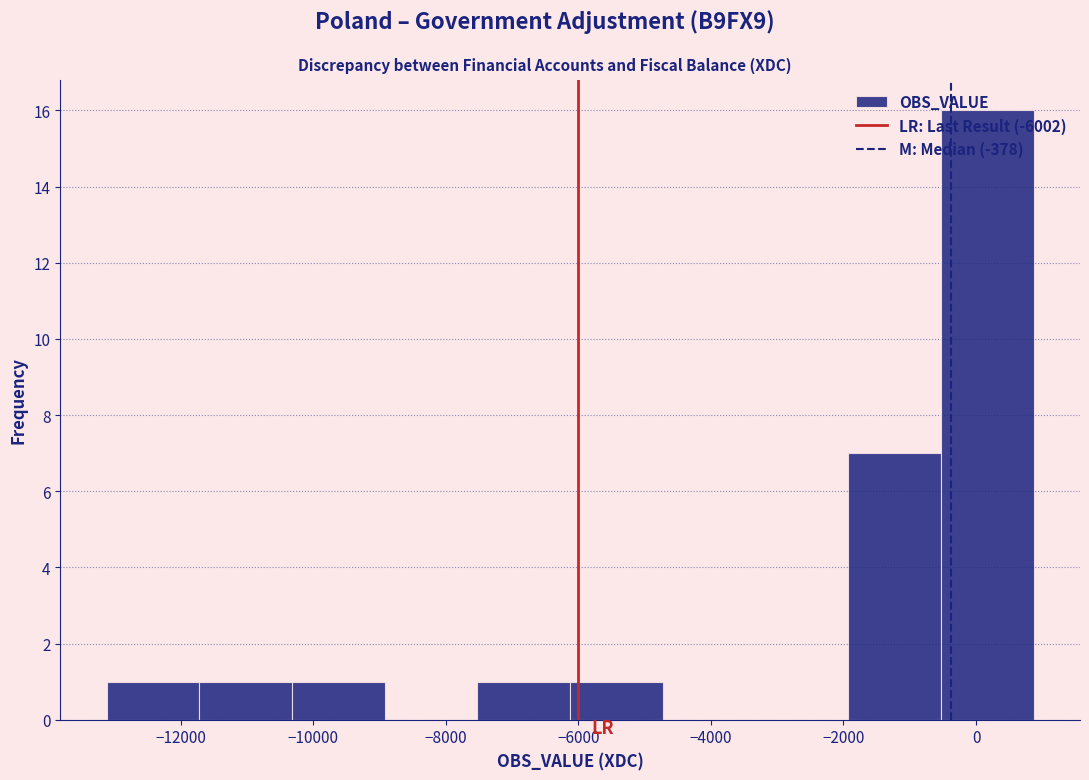

What is the height of the bar covering -2000 to -600 on the x-axis? Neither the bar edges nor the heights are printed on the chart, so give them approximately, as read against the axes.

7